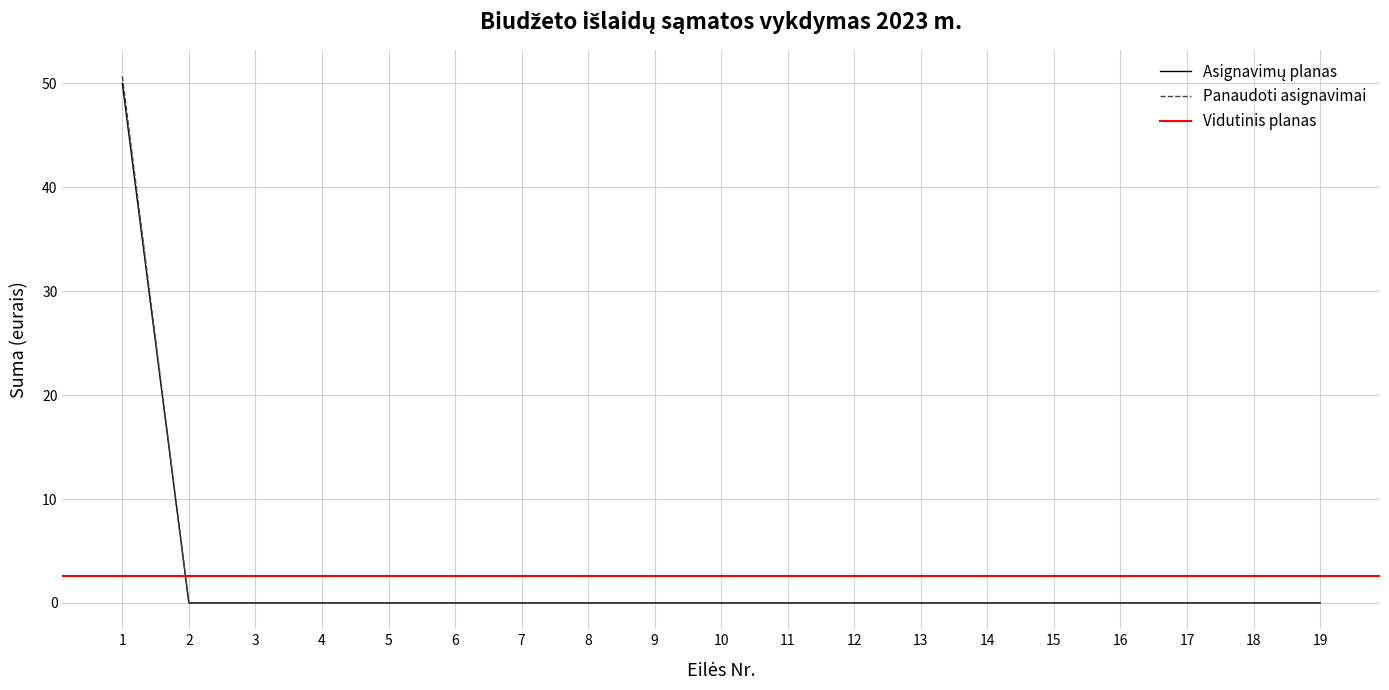

Reading left to right, what are all the values shown in this chart?

Asignavimų planas: 50.0	0.0	0.0	0.0	0.0	0.0	0.0	0.0	0.0	0.0	0.0	0.0	0.0	0.0	0.0	0.0	0.0	0.0	0.0
Panaudoti asignavimai: 50.7	0.0	0.0	0.0	0.0	0.0	0.0	0.0	0.0	0.0	0.0	0.0	0.0	0.0	0.0	0.0	0.0	0.0	0.0